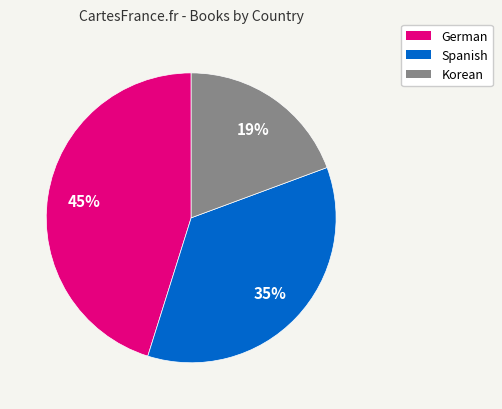

What percentage is the Spanish slice, to the nearest percent?

35%